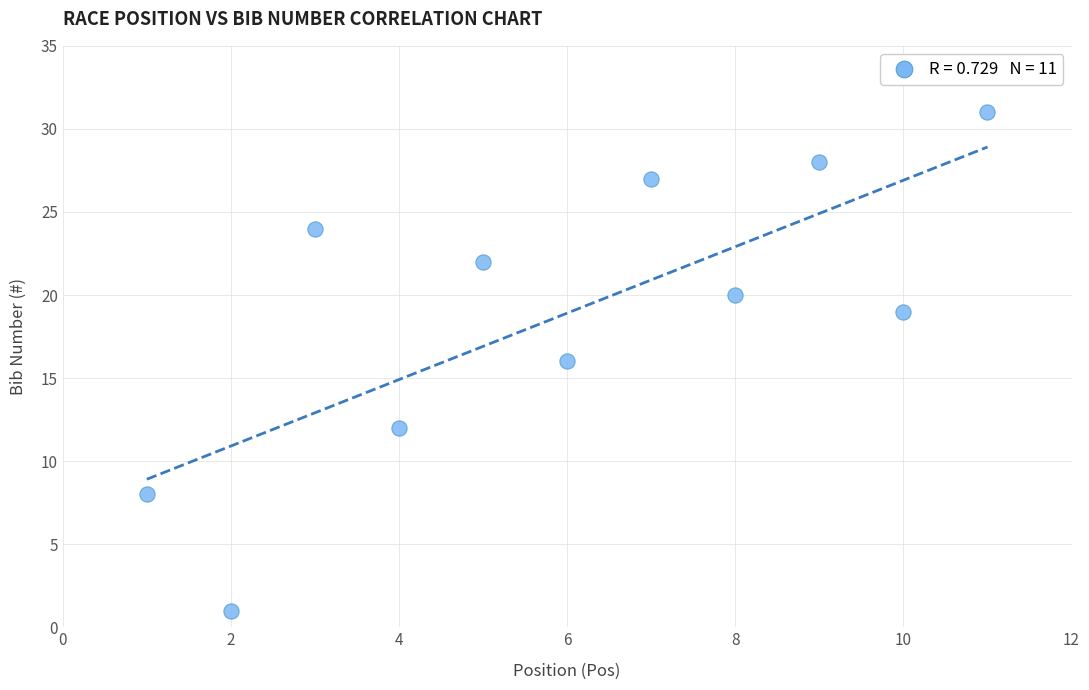

What is the average Y value?

19